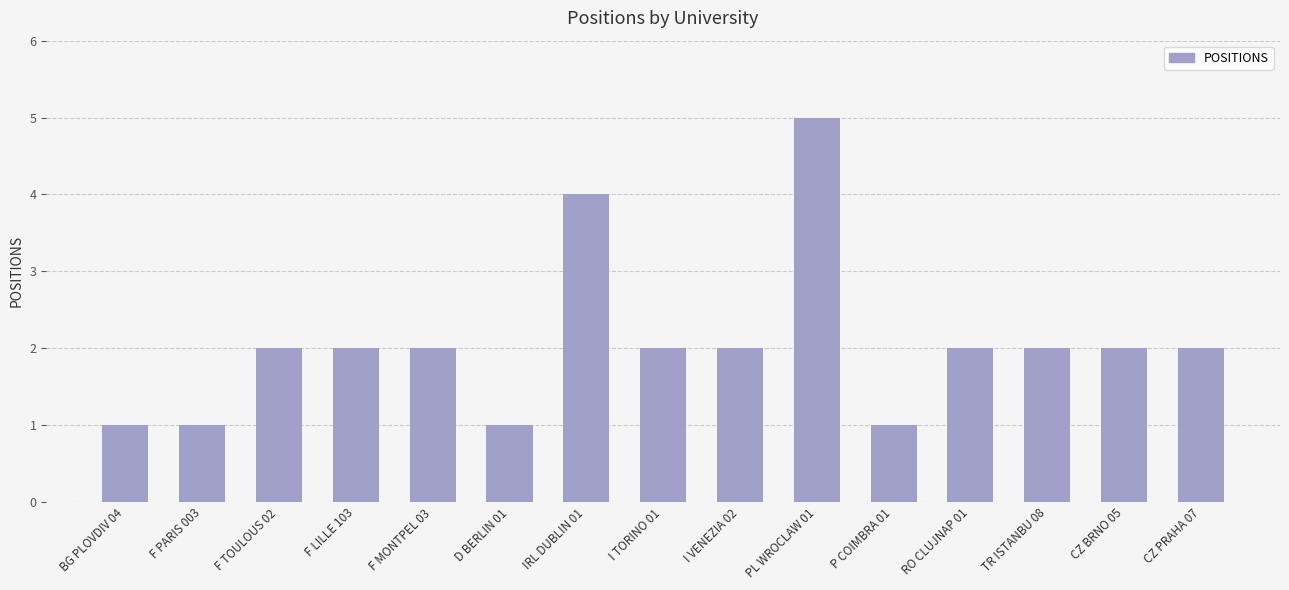

Approximately how many times larger is the value at I TORINO 01 compared to I VENEZIA 02?

1.0